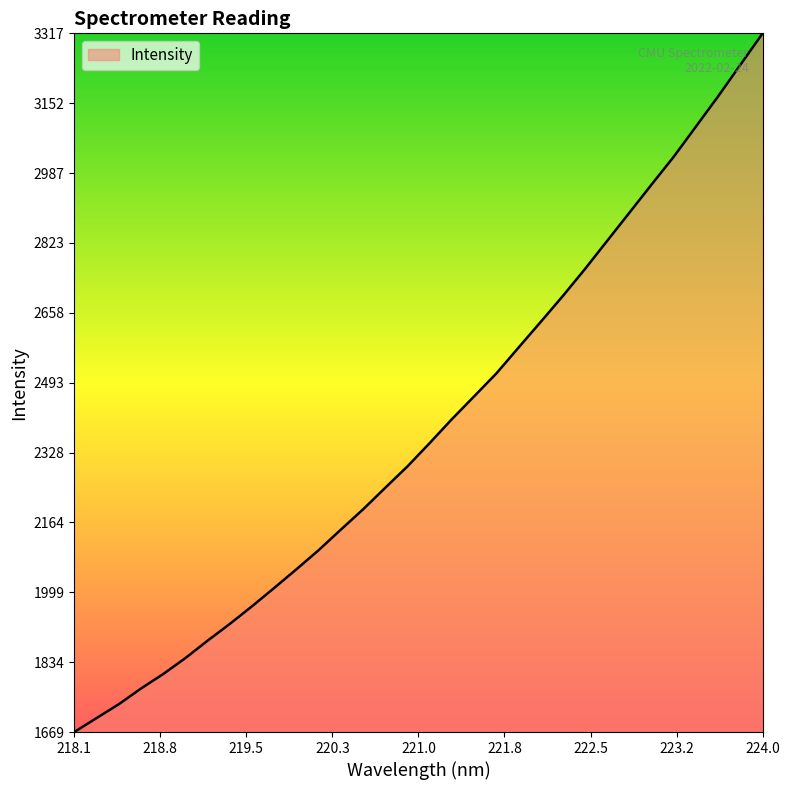

What is the minimum value shown in the chart?

1669.9